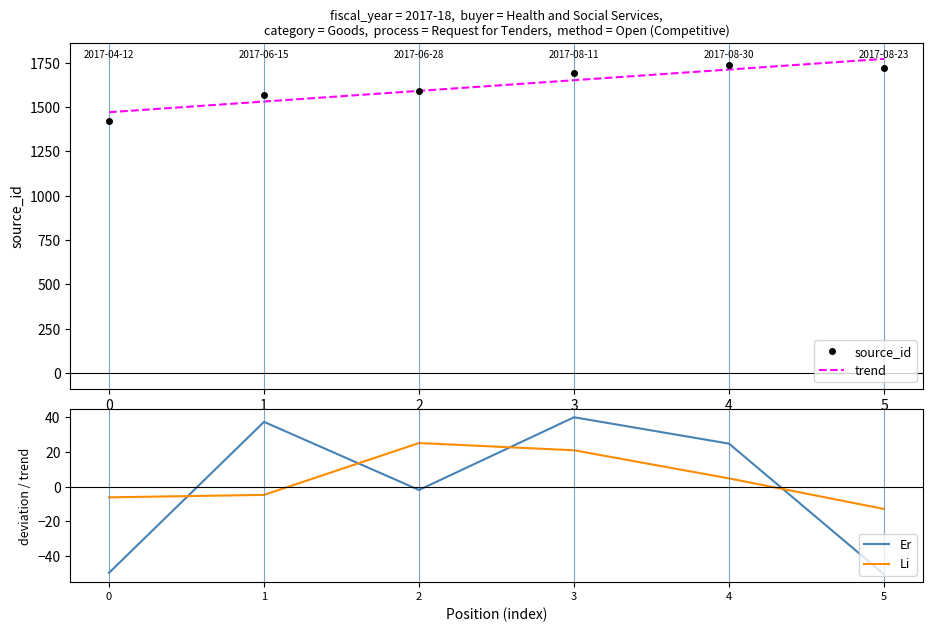

Reading right to left, what are all the values shown in this chart?

source_id: 5=1721.0	4=1736.0	3=1691.0	2=1589.0	1=1568.0	0=1421.0
trend: 5=1771.4	4=1711.3	3=1651.1	2=1590.9	1=1530.7	0=1470.6
Er: 5=-50.4	4=24.7	3=39.9	2=-1.9	1=37.3	0=-49.6
Li: 5=-12.8	4=4.7	3=20.9	2=25.1	1=-4.7	0=-6.2